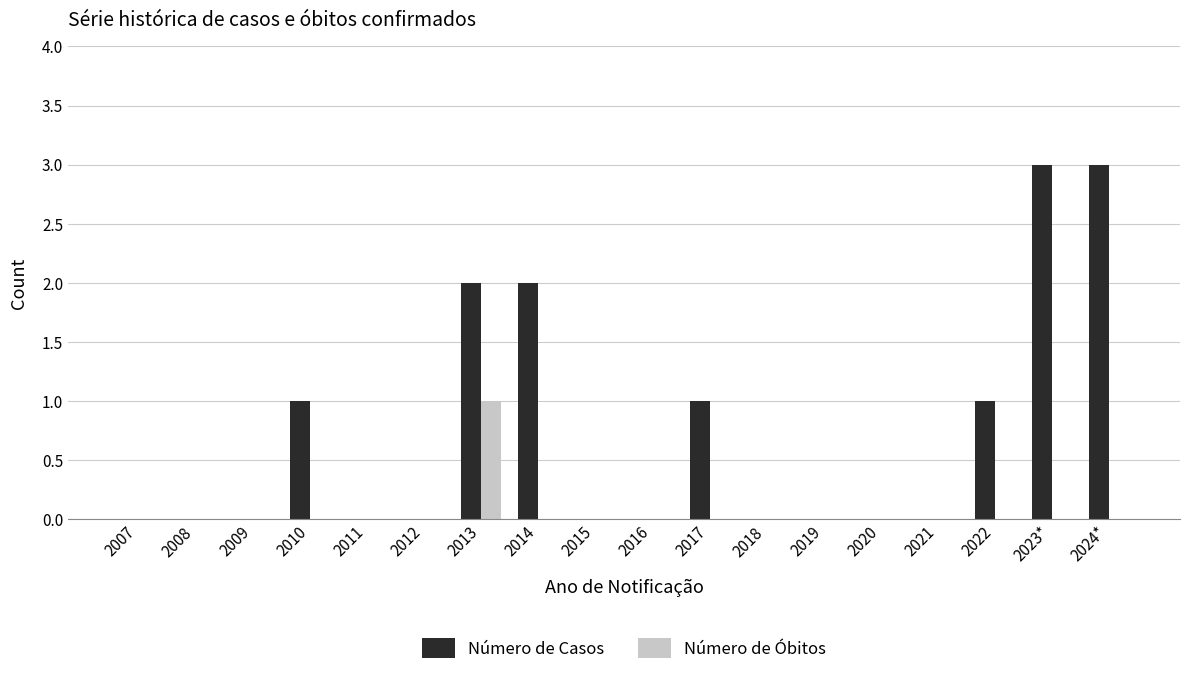

What is the sum of all Número de Óbitos values?

1